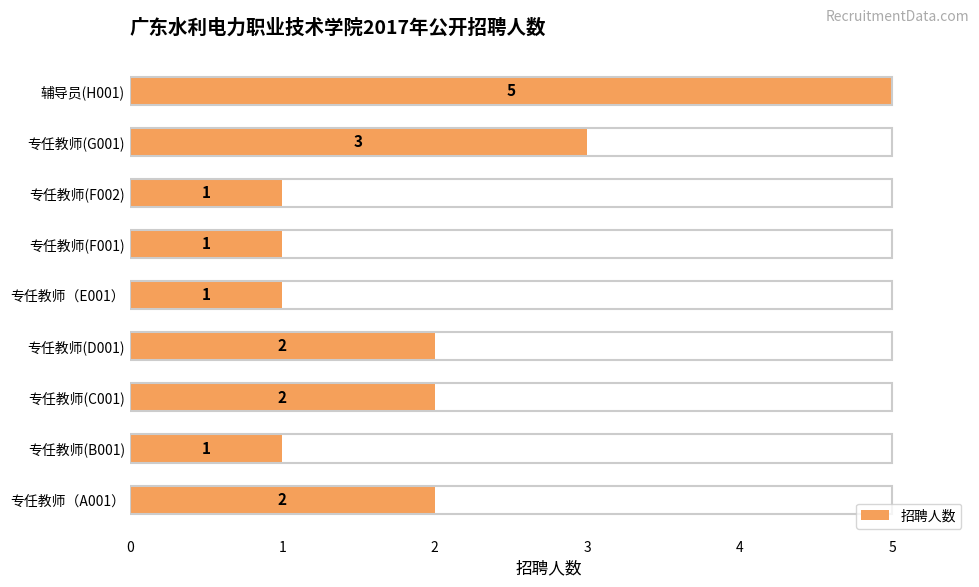

Which has a higher value, 专任教师(G001) or 专任教师(D001)?

专任教师(G001)